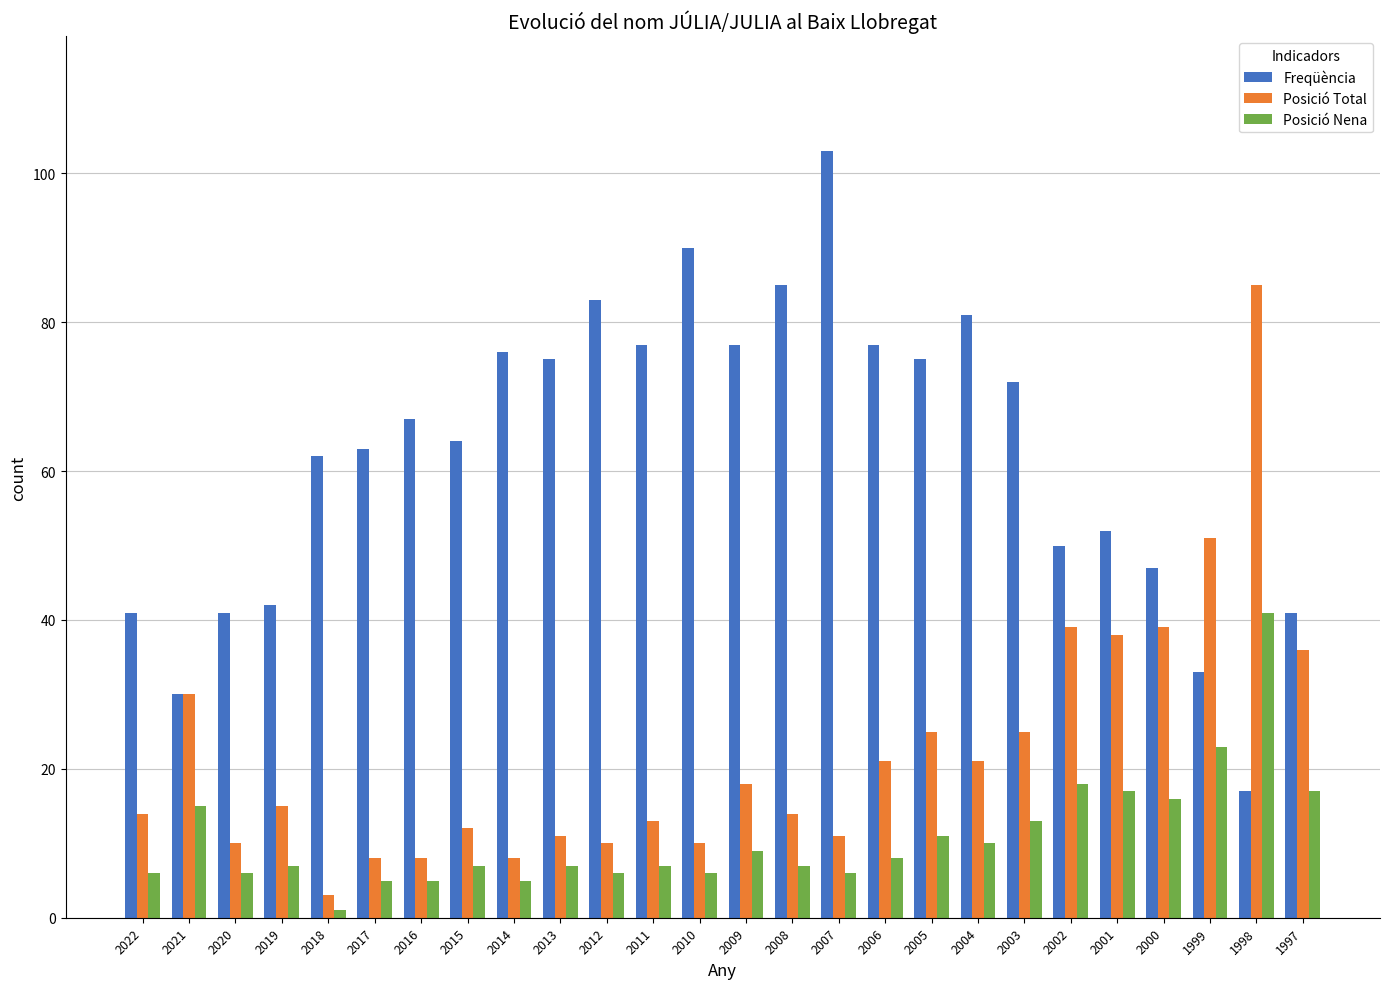

What are all the series names shown in the legend?

Freqüència, Posició Total, Posició Nena